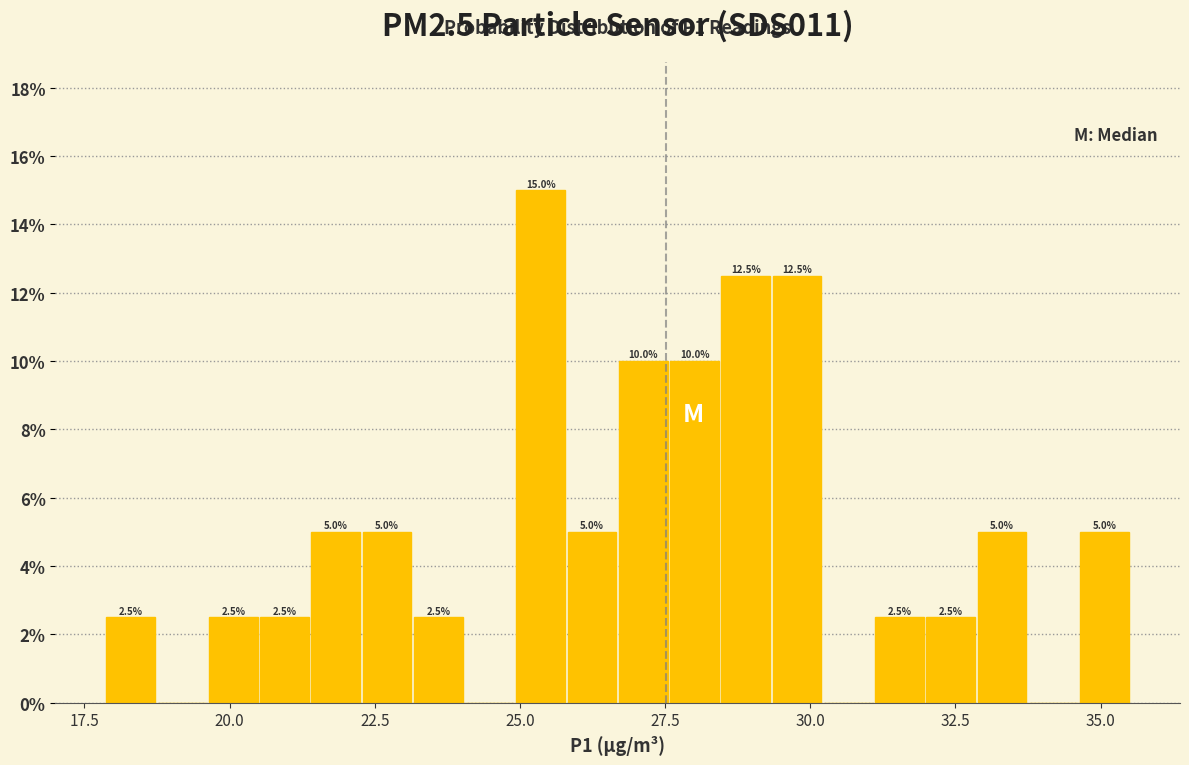

Read against the x-axis, roughly where is the centre of the tallest bar?

25.5